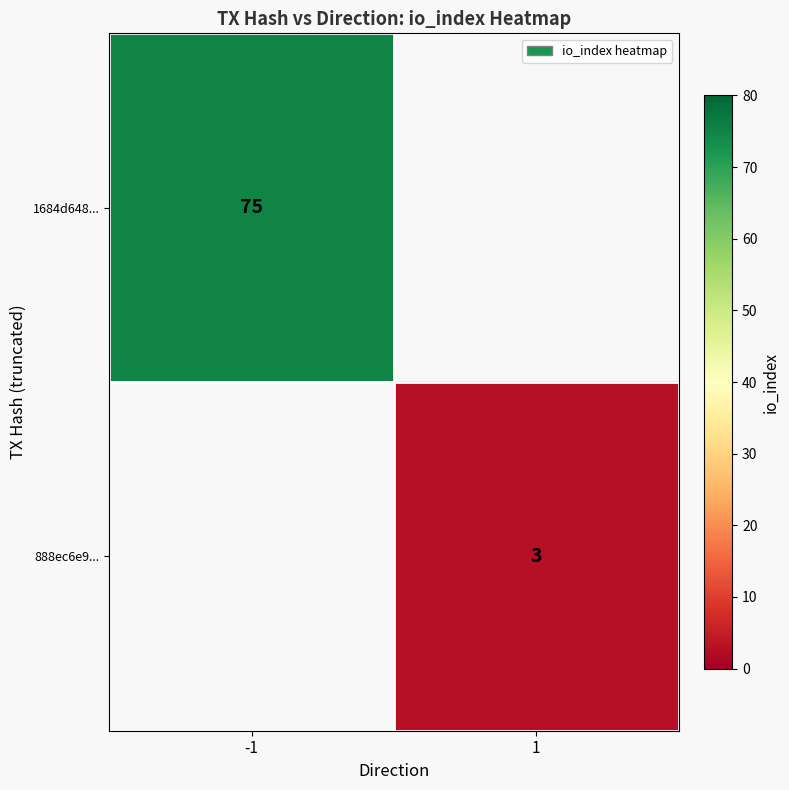

What is the minimum value shown in the chart?

3.0